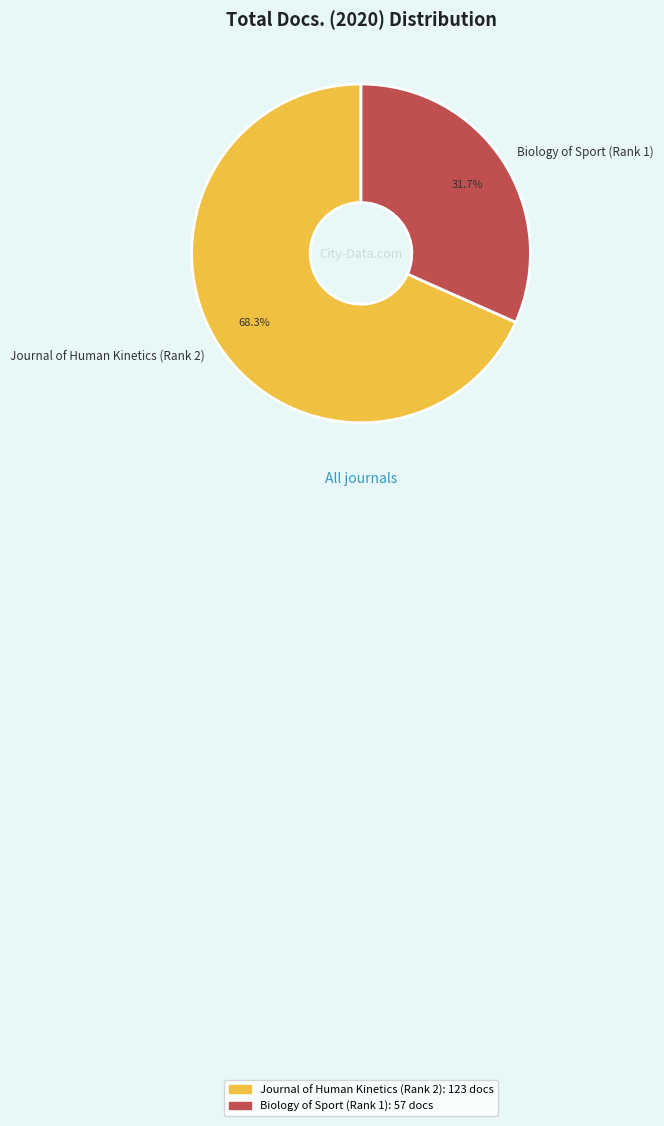

True or false: Journal of Human Kinetics (Rank 2) accounts for 54% of the total.

False